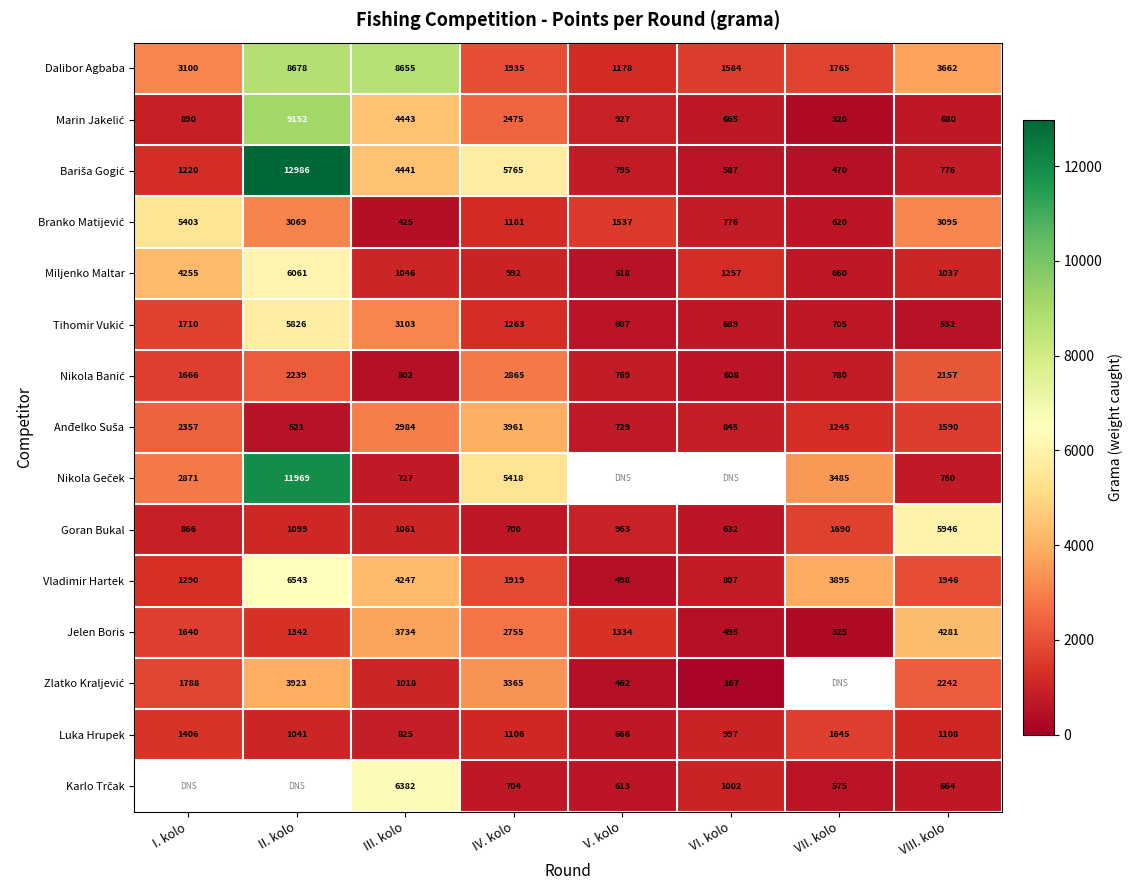

Where does the Luka Hrupek series first go above 1106?

I. kolo